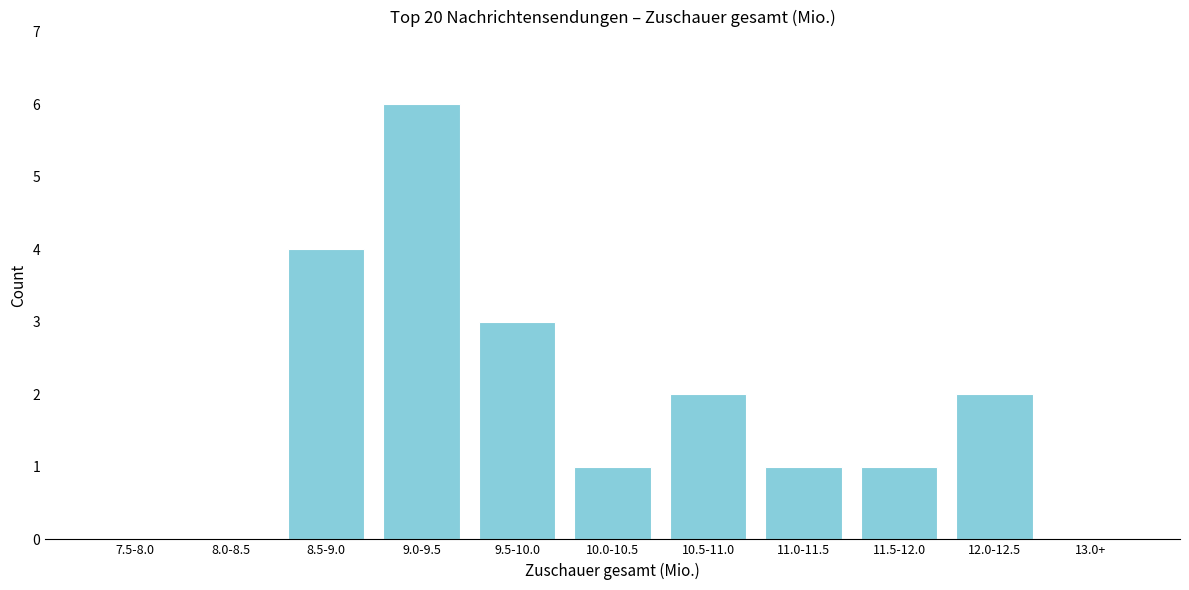

Reading right to left, list all the values displayed in this chart.

13.0+=0	12.0-12.5=2	11.5-12.0=1	11.0-11.5=1	10.5-11.0=2	10.0-10.5=1	9.5-10.0=3	9.0-9.5=6	8.5-9.0=4	8.0-8.5=0	7.5-8.0=0